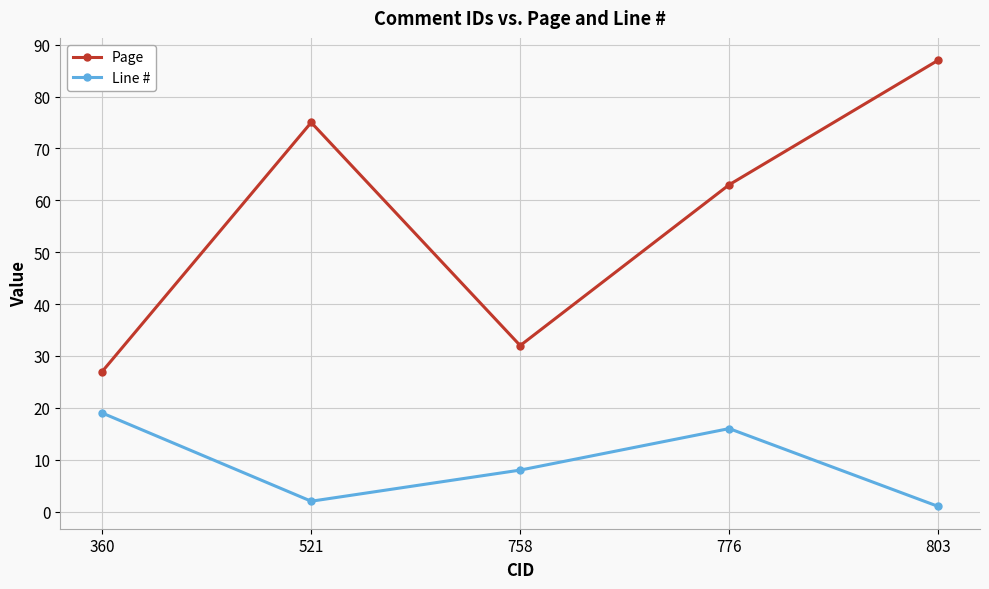

List the labels in order of Page value, smallest first.

360, 758, 776, 521, 803